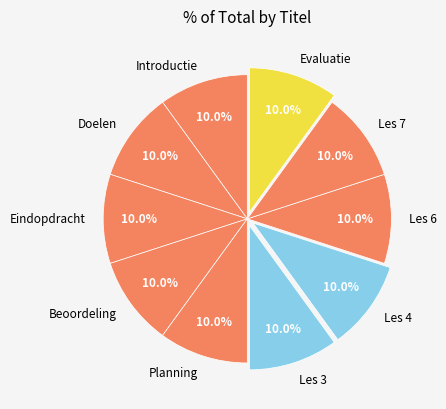

Combined, do Les 6 and Introductie account for over 50%?

No